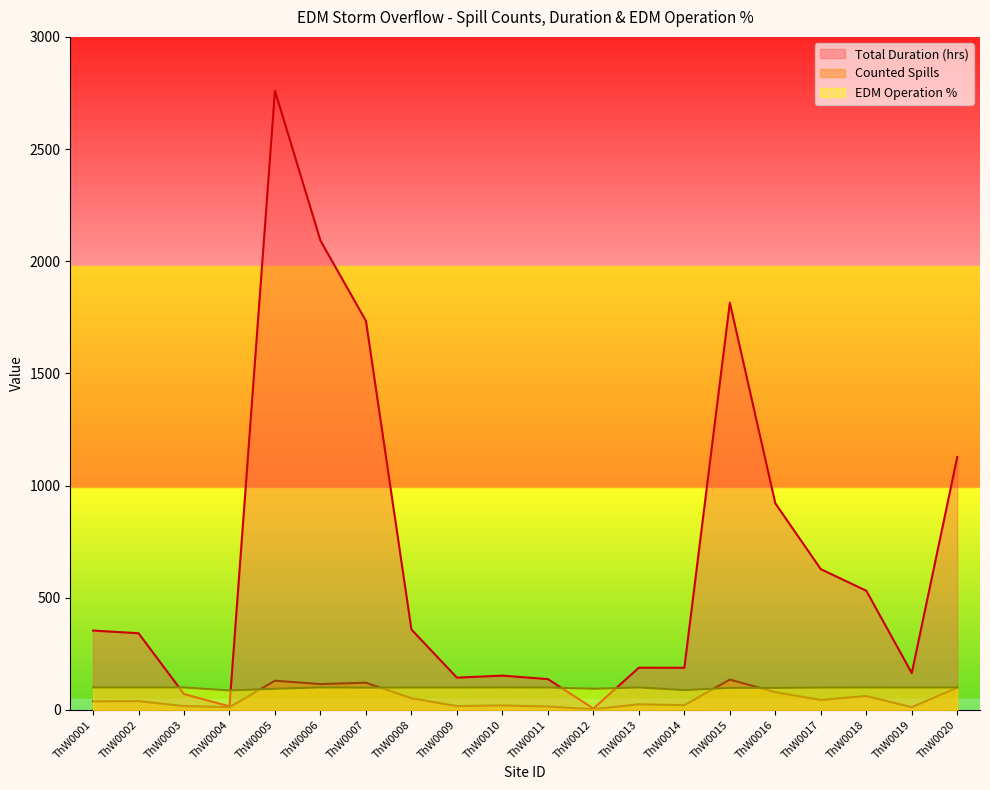

At ThW0012, list the series in order from largest to smallest.

EDM Operation %, Total Duration (hrs), Counted spills